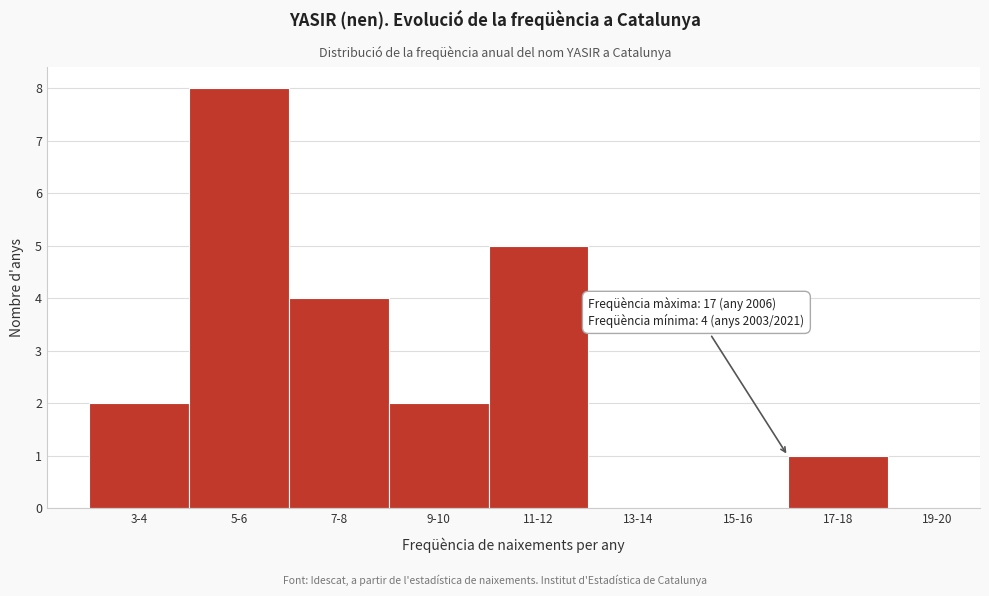

Reading left to right, list all the values displayed in this chart.

3-4=2	5-6=8	7-8=4	9-10=2	11-12=5	13-14=0	15-16=0	17-18=1	19-20=0